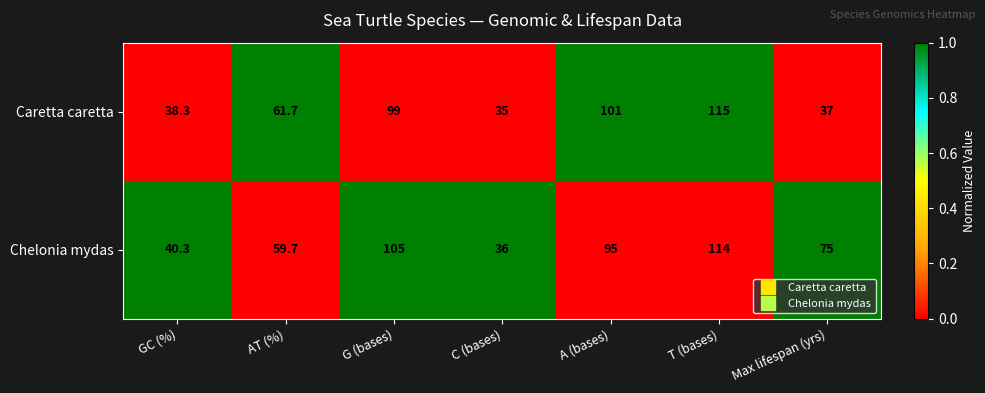

Where is Chelonia mydas nearest to the value 75?

Max lifespan (yrs)